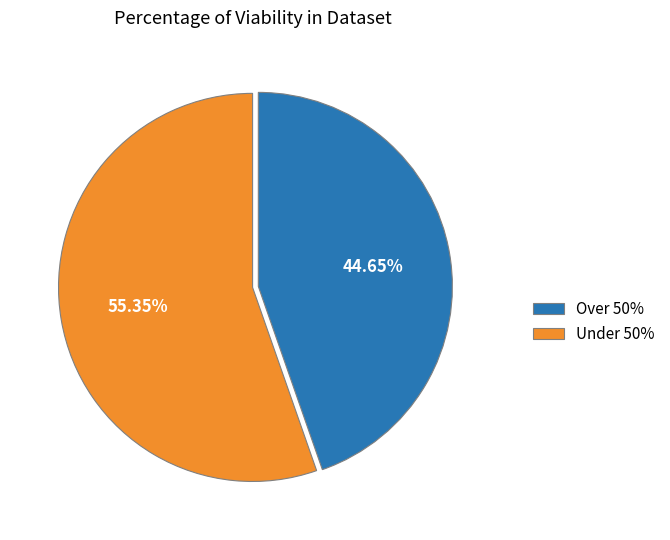

Is there a majority slice in this chart?

Yes